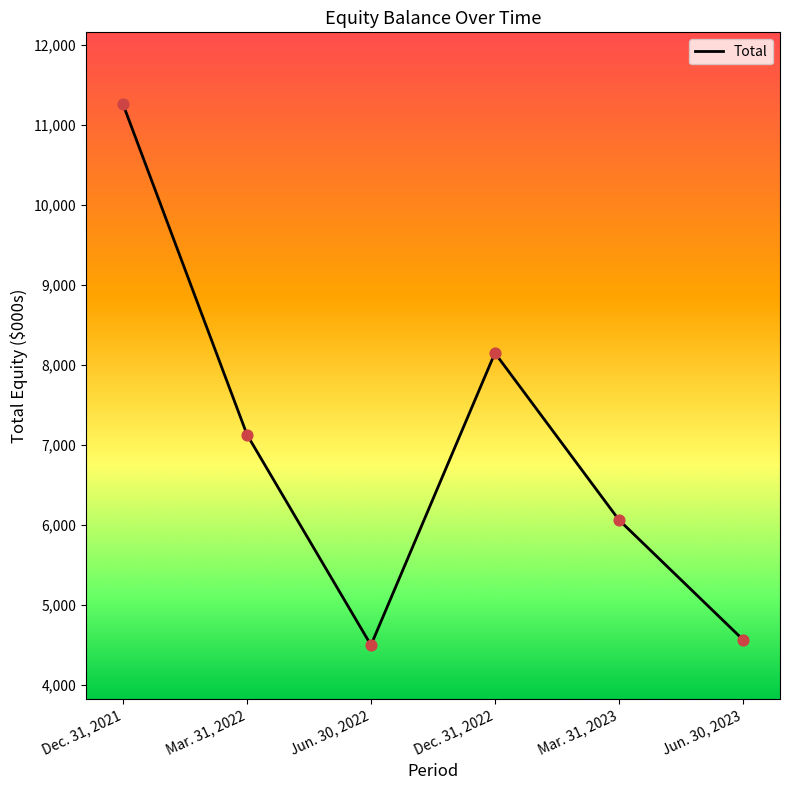

What is the change in value from Jun. 30, 2022 to Dec. 31, 2022?

+3649